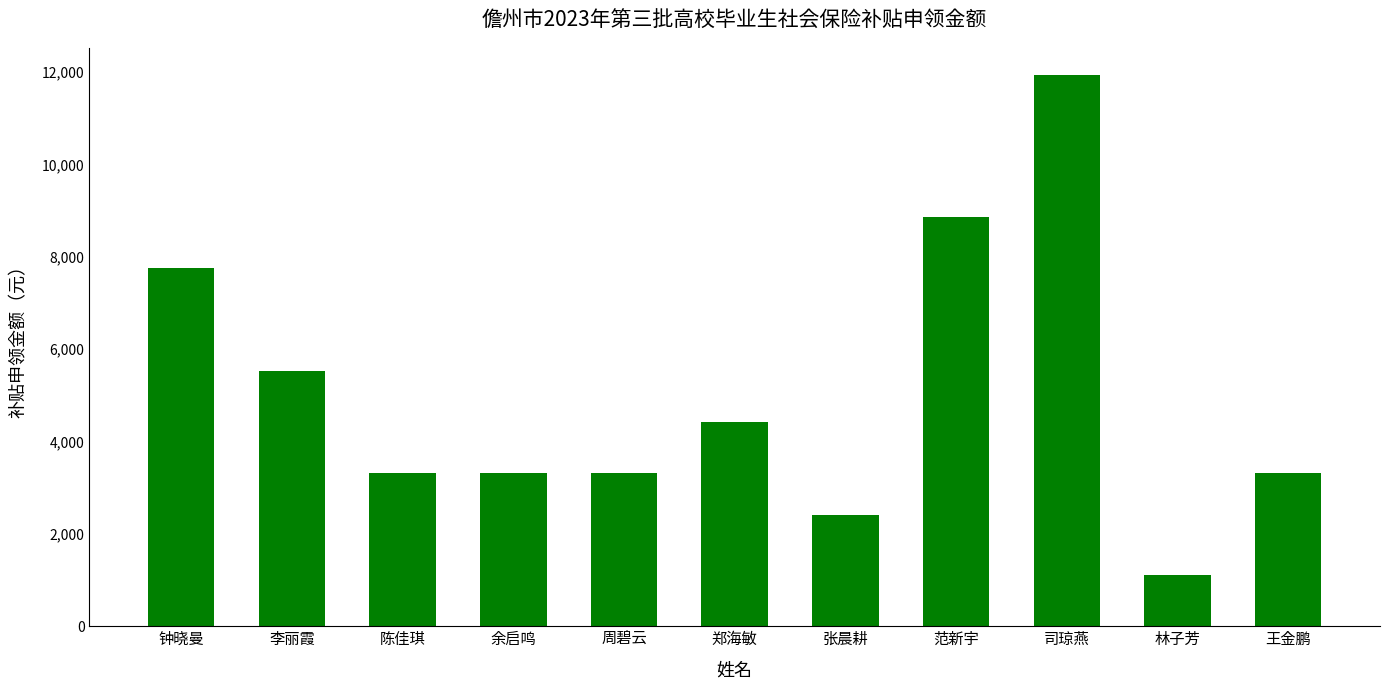

What is the label of the 3rd bar from the left?

陈佳琪